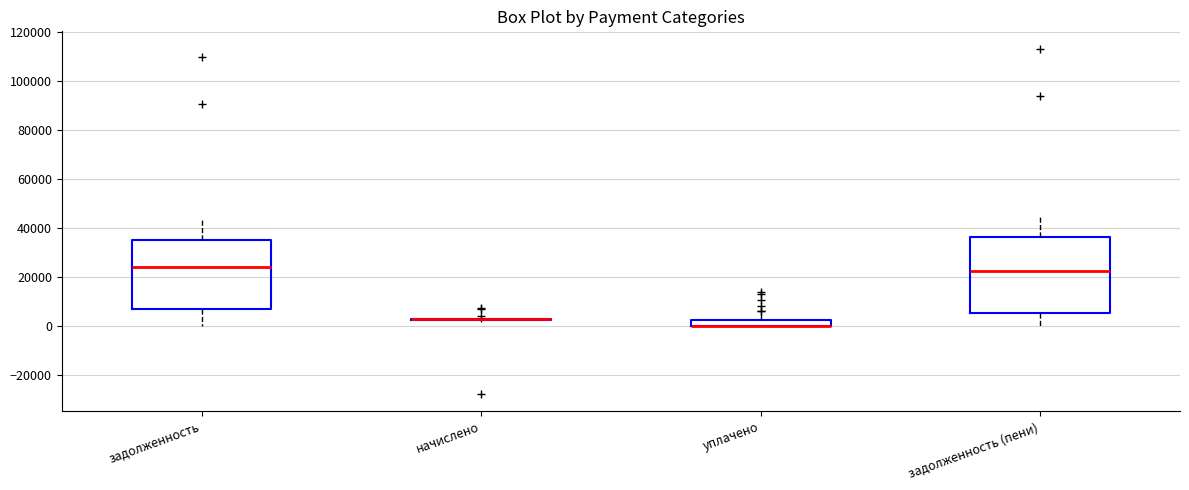

Where is the upper edge of the box for задолженность on the y-axis? The values are not printed on the chart, so give them approximately, as read against the axis.

36000